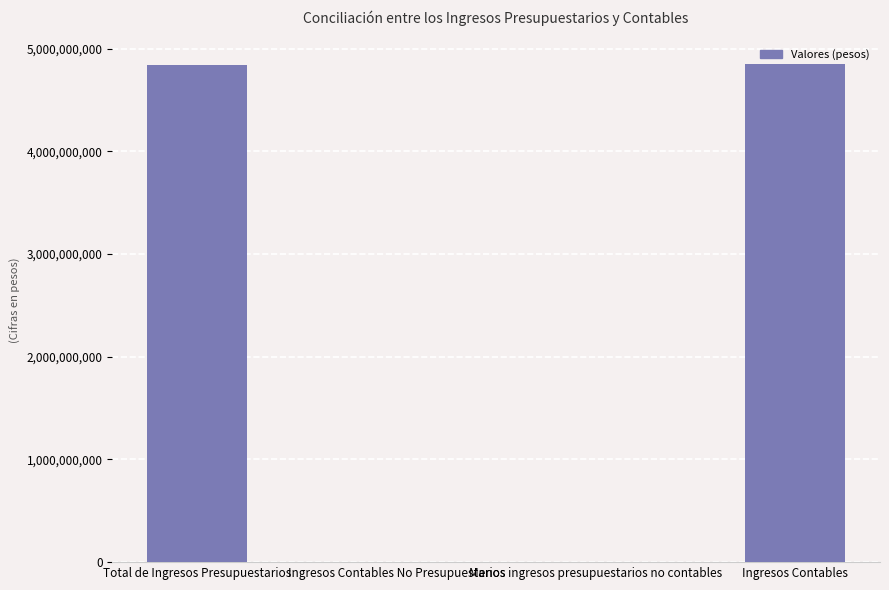

The value at Total de Ingresos Presupuestarios is 4845349732.9. True or false?

True